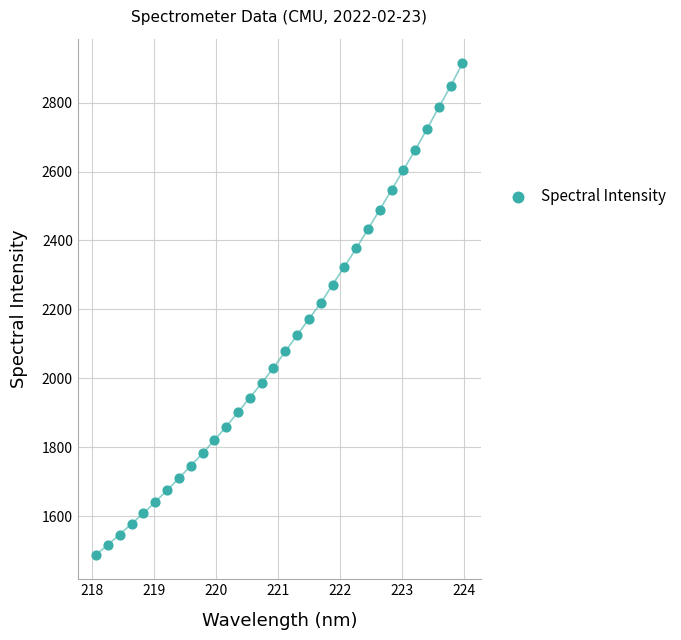

What is the range of X values (max minus min)?

5.9